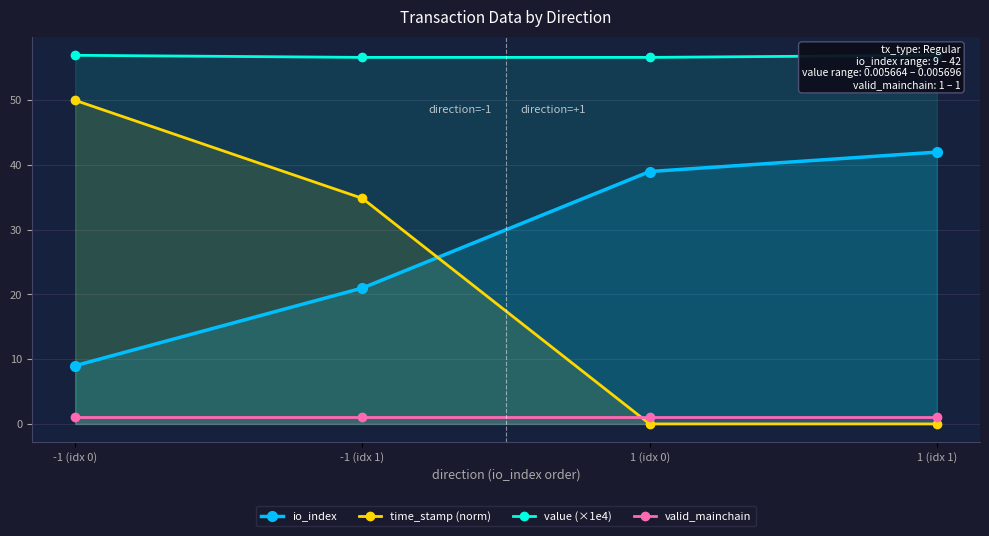

What value does the value (×1e4) series have at -1 (idx 0)?

57.0